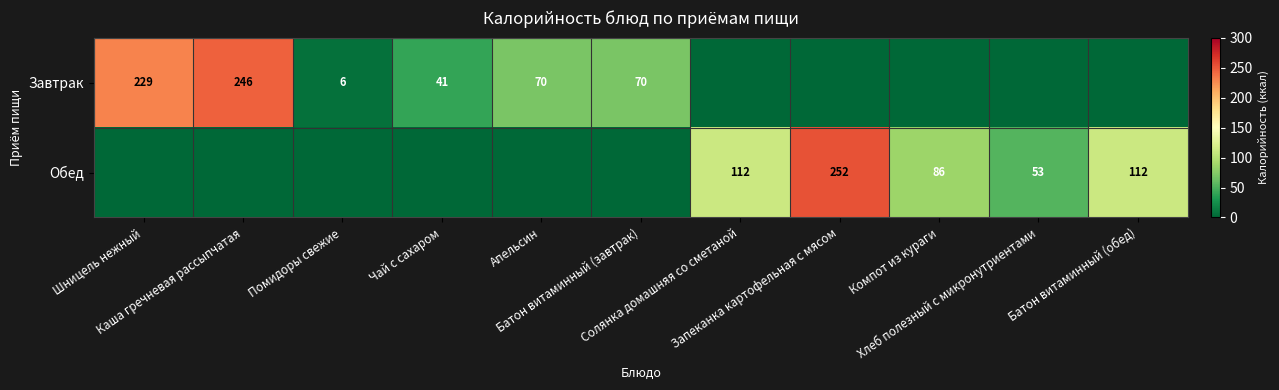

What is the sum of the Завтрак values at Каша гречневая рассыпчатая and Шницель нежный?

475